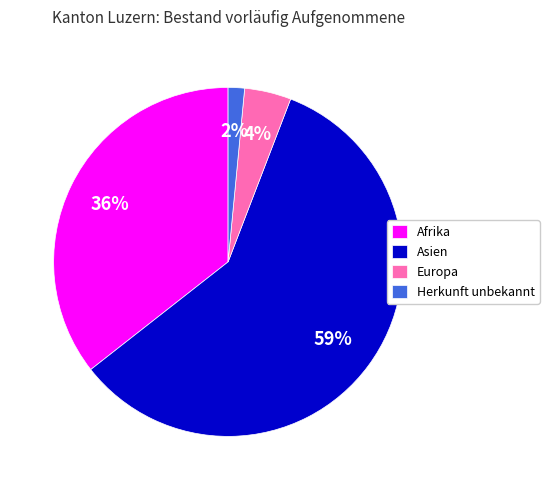

To the nearest percent, what is the difference between the Afrika and Herkunft unbekannt slice percentages?

34%